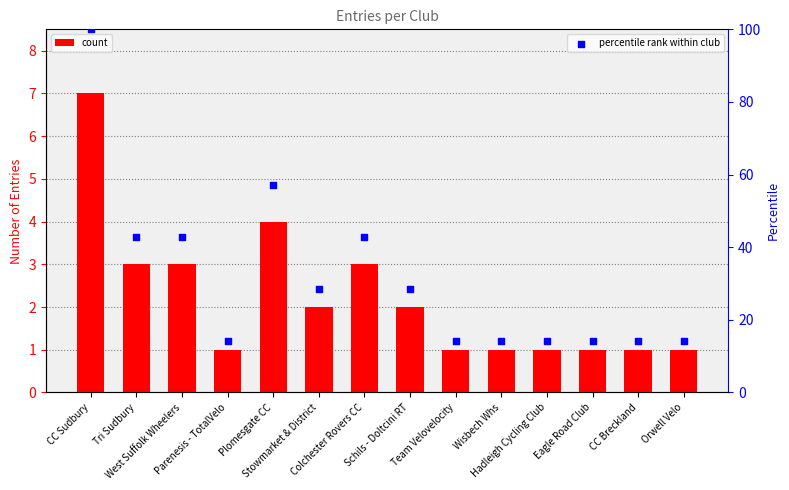

What is the total value across all series at CC Breckland?

15.3